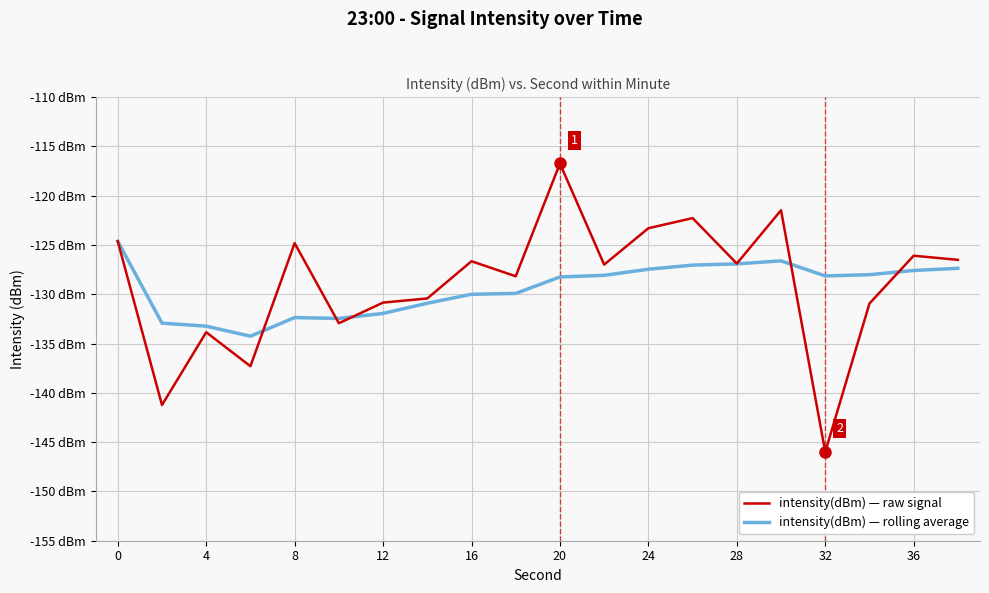

Does the chart have visible grid lines?

Yes